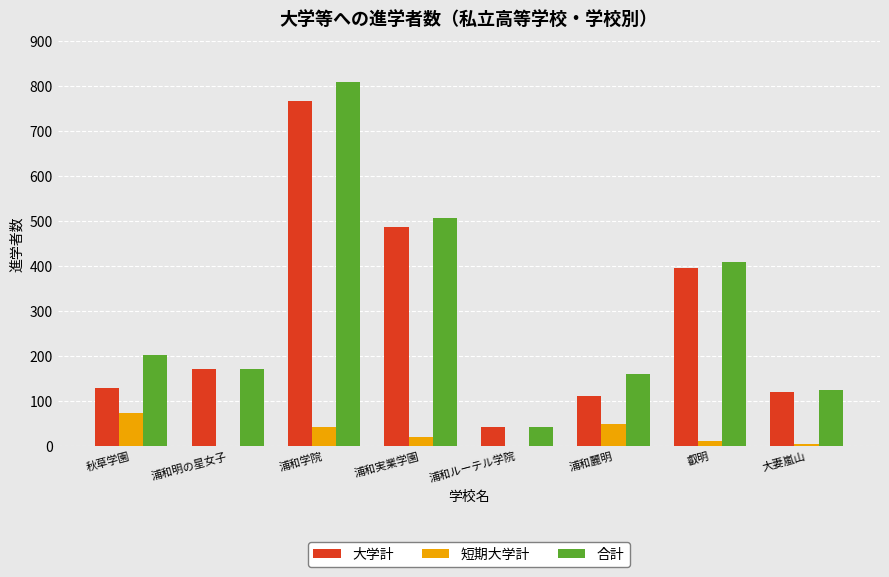

What is the sum of the 短期大学計 values at 浦和ルーテル学院 and 浦和学院?

41